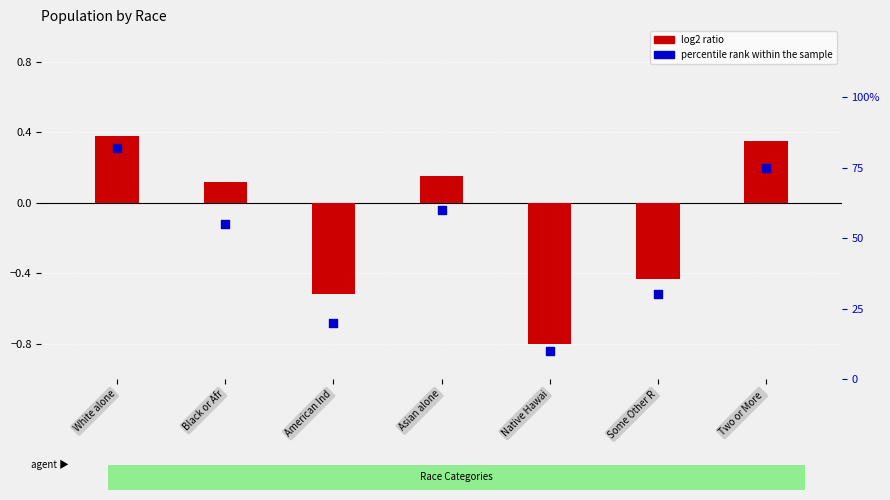

Which series has the largest total across all categories?

percentile rank within the sample